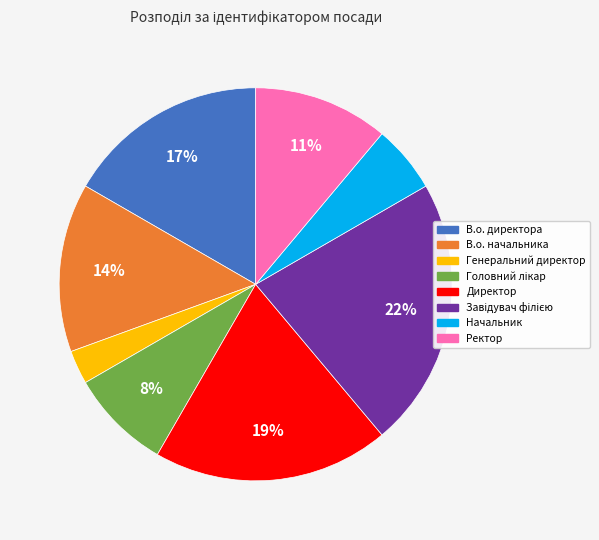

Does any single category account for the majority?

No